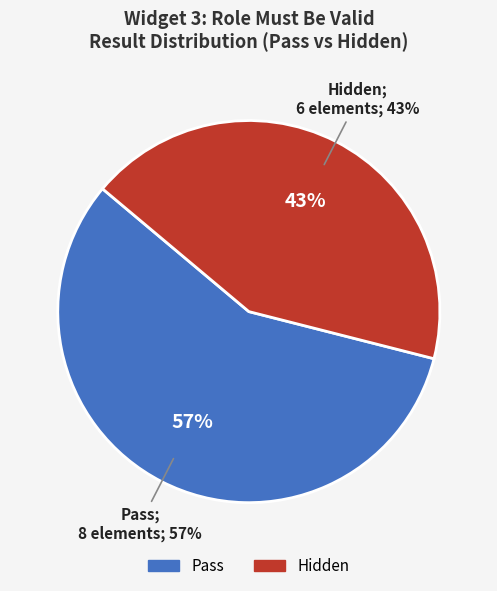

The nav Hidden slice represents 1% of the pie. True or false?

False